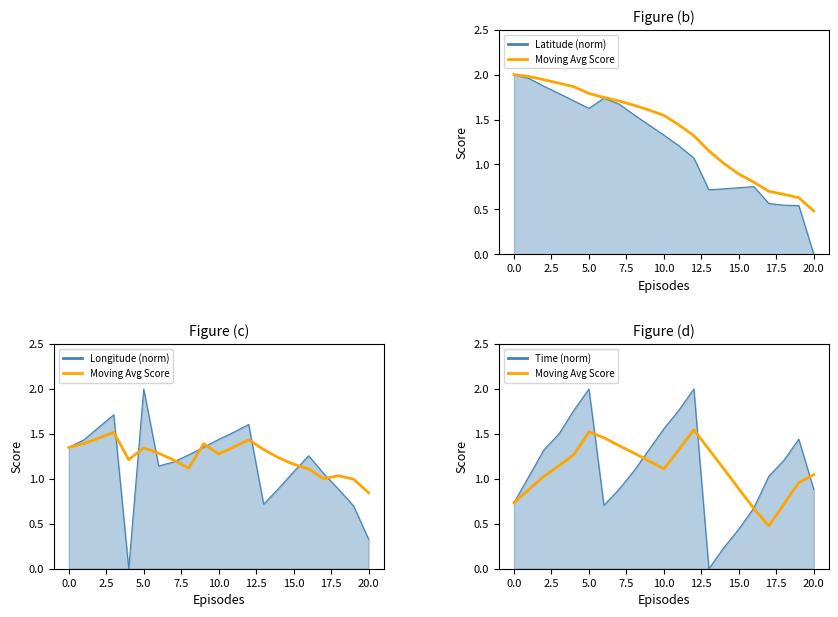

Read the value at 0.6.

1.1